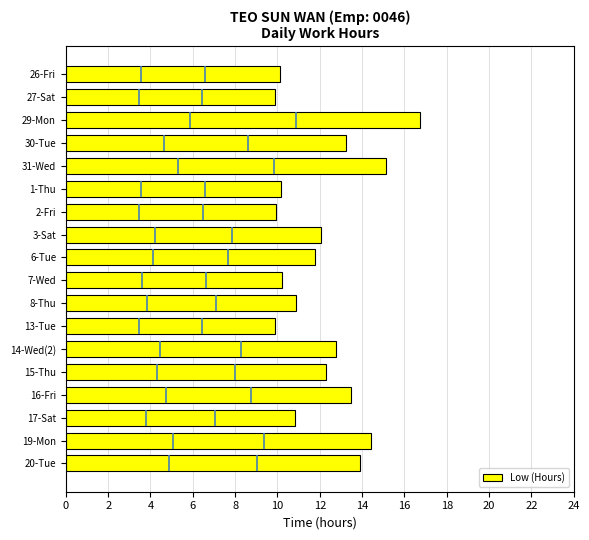

True or false: Low (Hours) has a value of 15.1 at 31-Wed.

True